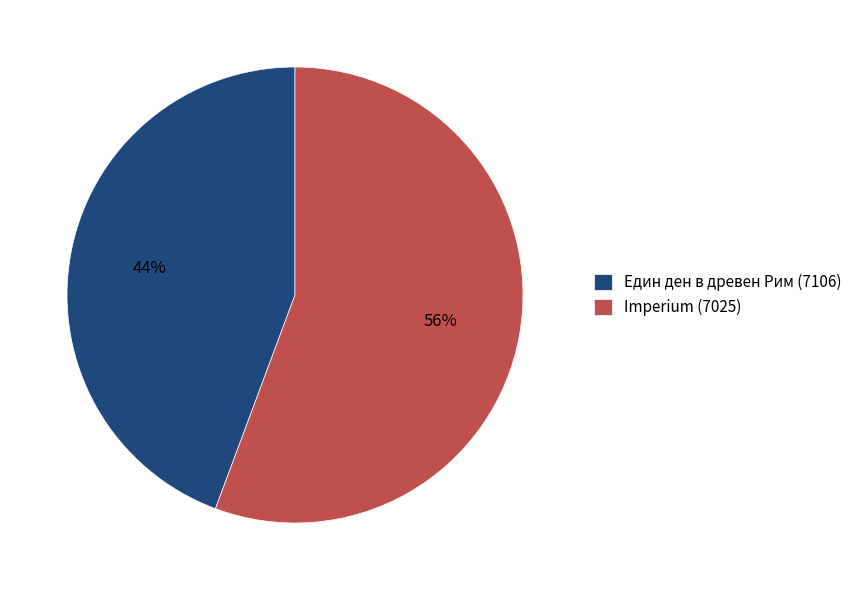

Between Един ден в древен Рим (7106) and Imperium (7025), which is larger?

Imperium (7025)